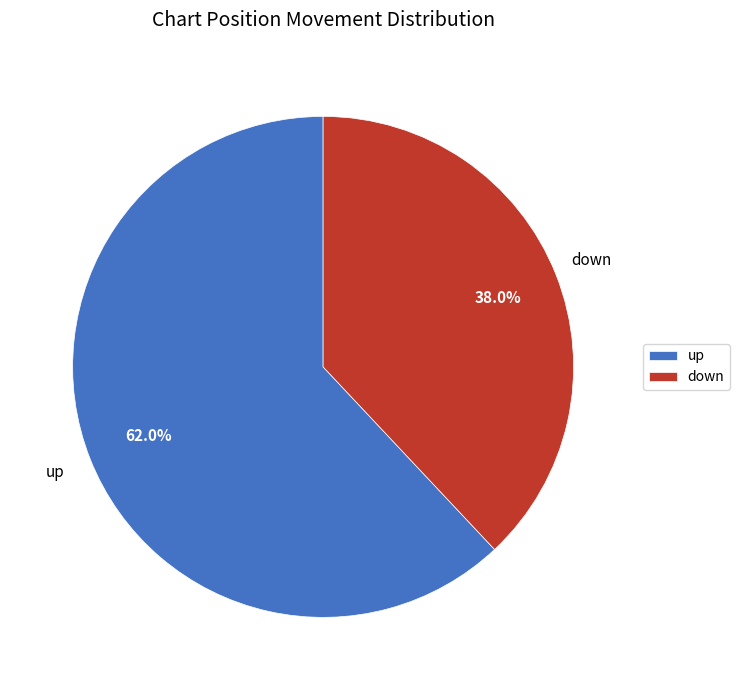

To the nearest percent, what is the average slice percentage?

50%